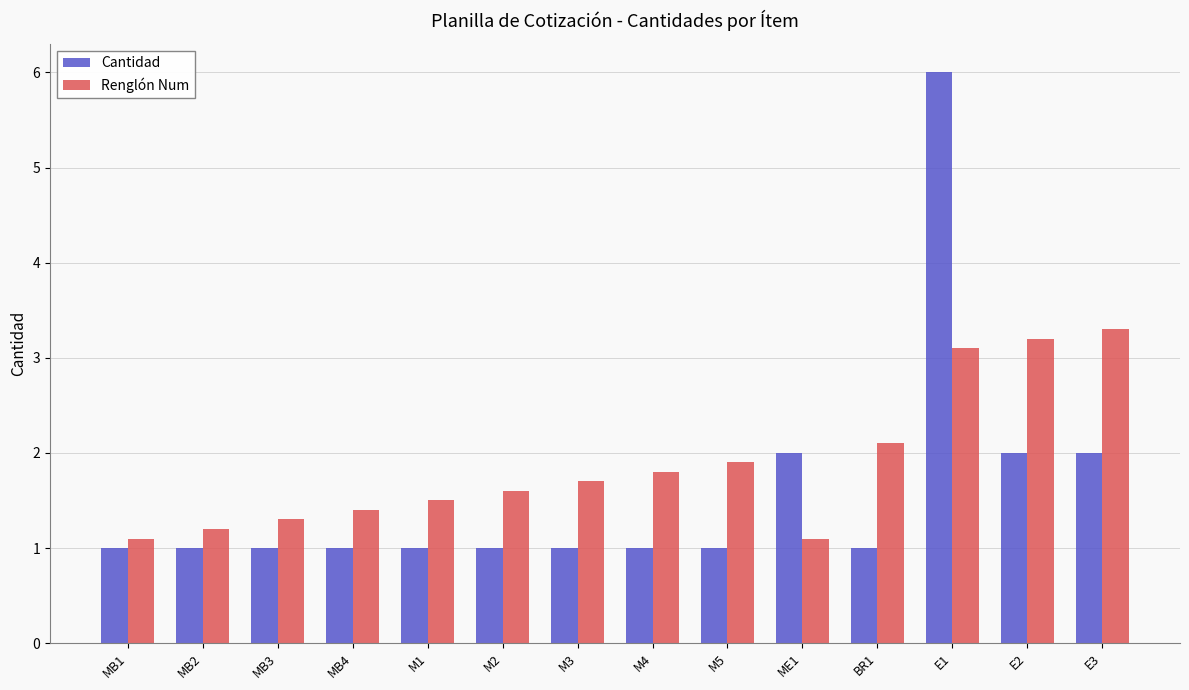

What is the value of the Renglón Num bar at the 12th from the left?

3.1